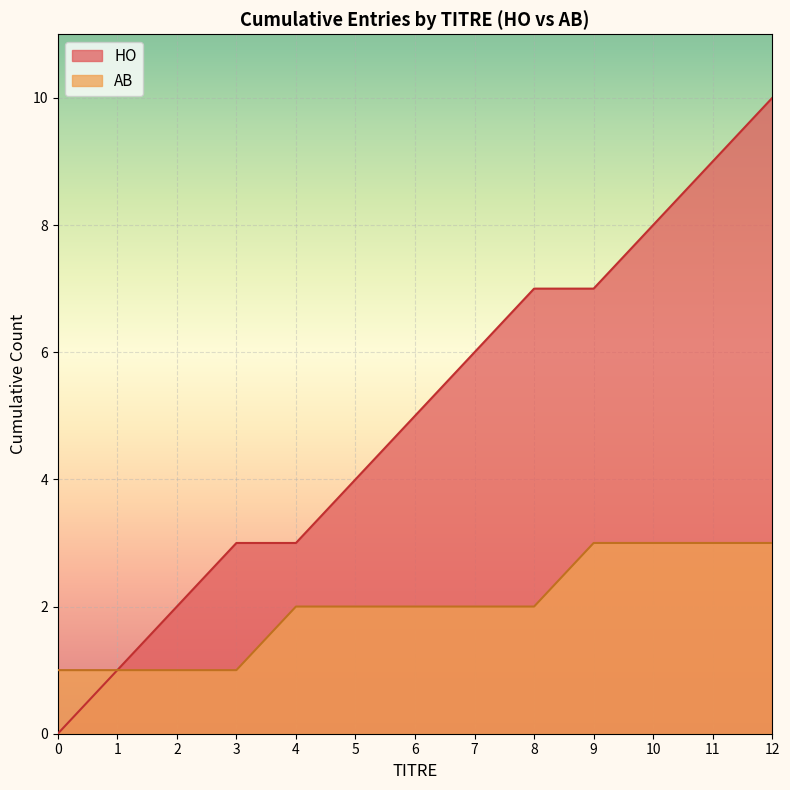

At how many categories does at least one series exceed 1?

11